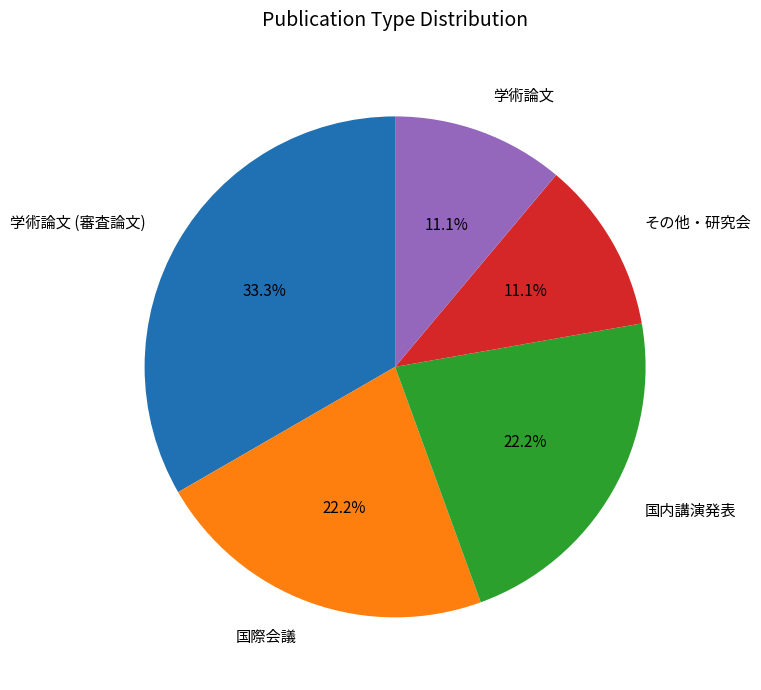

Is it true that 国内講演発表 is 22% of the pie?

True